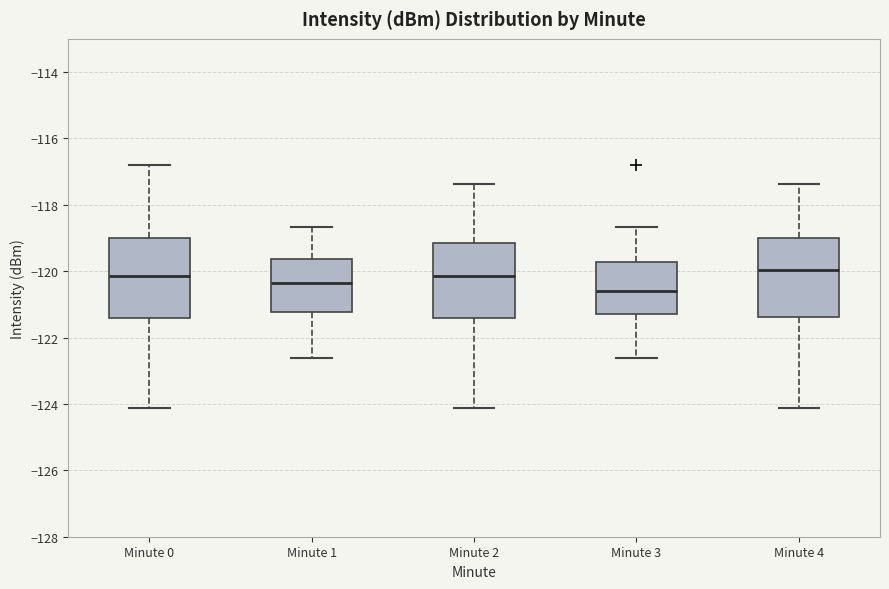

Reading left to right, read every box against the y-axis: the position of its median line, the range the box covers, and the ends of its whiskers. The values are not printed on the chart, so give them approximately, as read against the axis.

Minute 0: median -120.2, box -121.4 to -119.0, whiskers -124.2 to -116.8
Minute 1: median -120.4, box -121.2 to -119.6, whiskers -122.6 to -118.6
Minute 2: median -120.2, box -121.4 to -119.2, whiskers -124.2 to -117.4
Minute 3: median -120.6, box -121.2 to -119.8, whiskers -122.6 to -118.6
Minute 4: median -120.0, box -121.4 to -119.0, whiskers -124.2 to -117.4